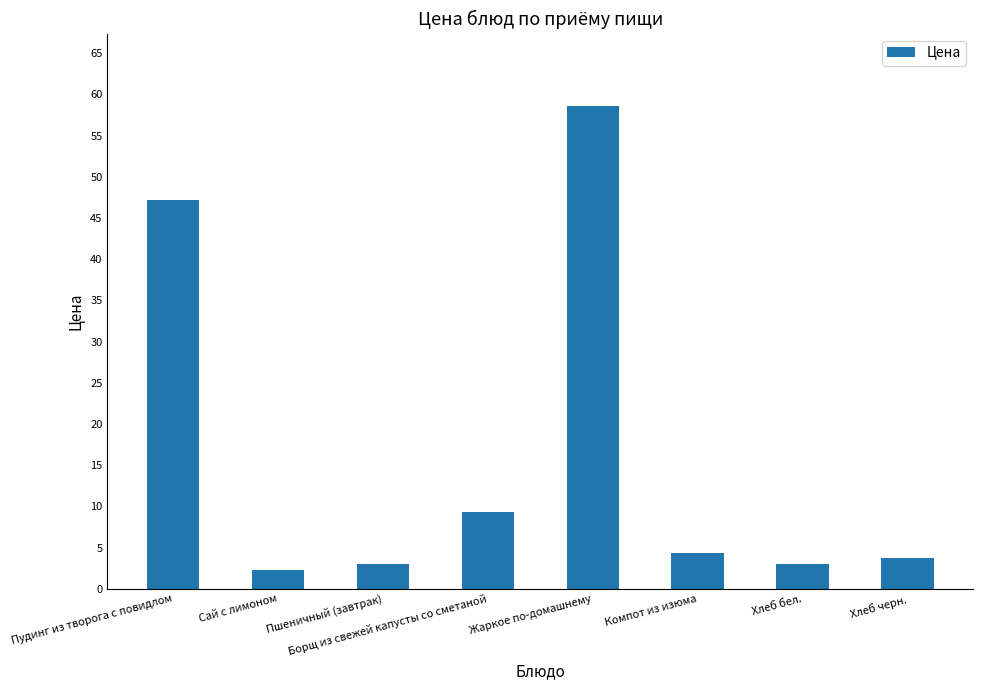

Count the number of data series in this chart.

1